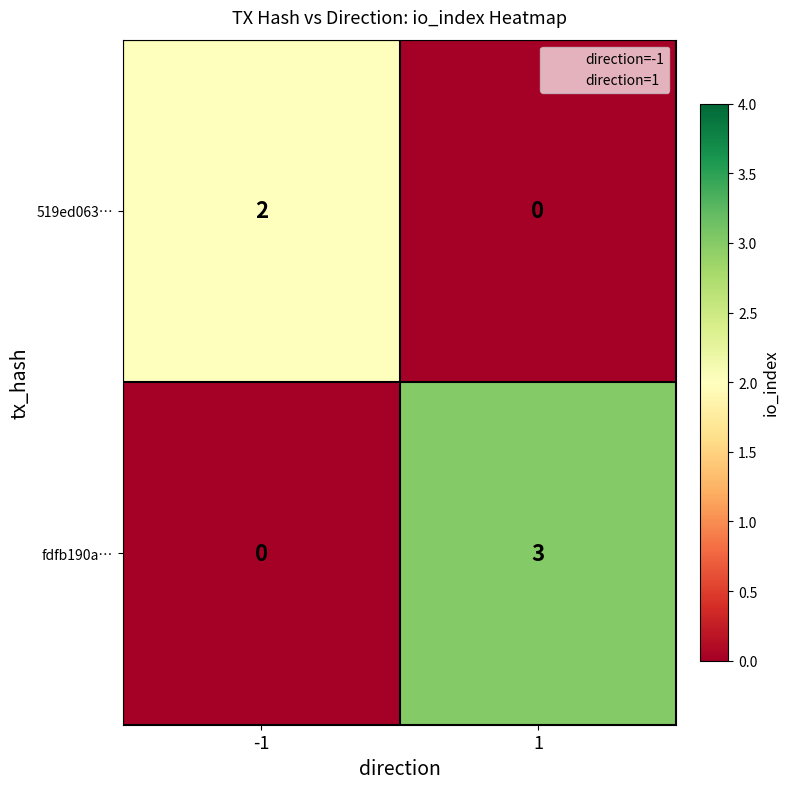

What is the difference between the highest and lowest values at -1?

2